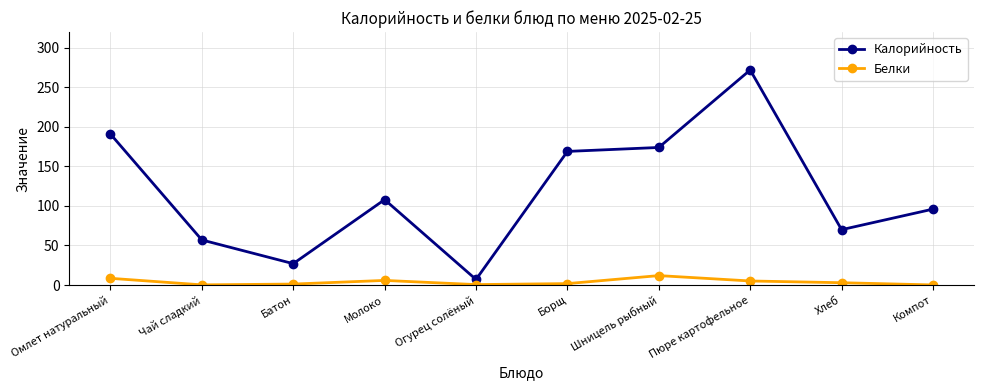

How many lines are shown in the chart?

2